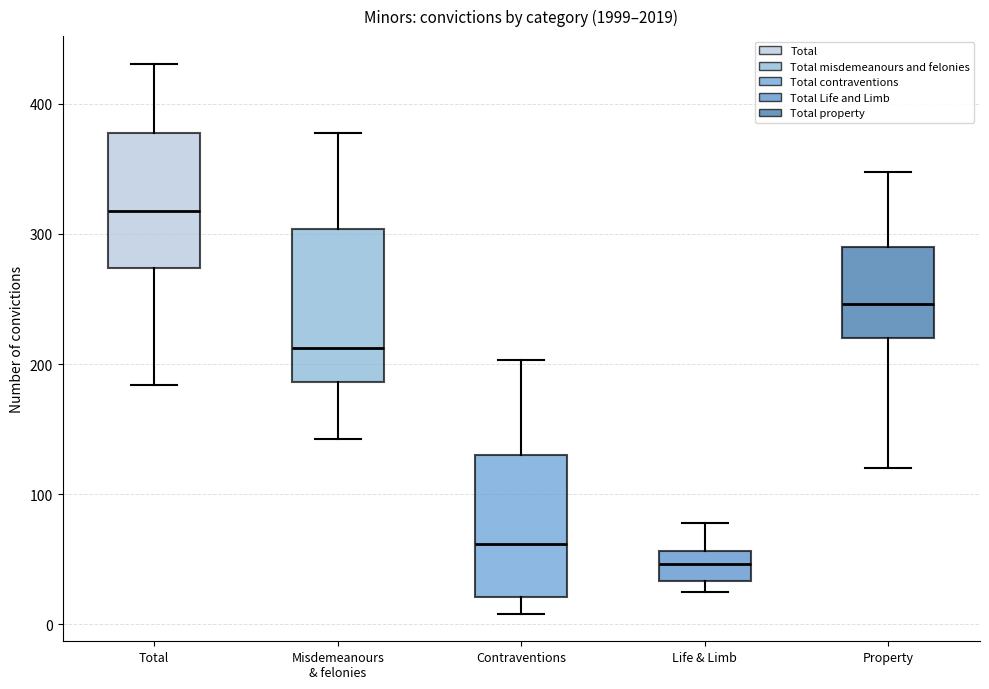

Reading left to right, transcribe this box plot: for each box, give where its median line is, the range the box spans, and where its two whiskers end, as read against the y-axis. The values are not printed on the chart, so give them approximately, as read against the axis.

Total: median 320, box 270 to 380, whiskers 180 to 430
Misdemeanours & felonies: median 210, box 190 to 300, whiskers 140 to 380
Contraventions: median 60, box 20 to 130, whiskers 10 to 200
Life & Limb: median 50, box 30 to 60, whiskers 30 (just below the box's lower edge) to 80
Property: median 250, box 220 to 290, whiskers 120 to 350